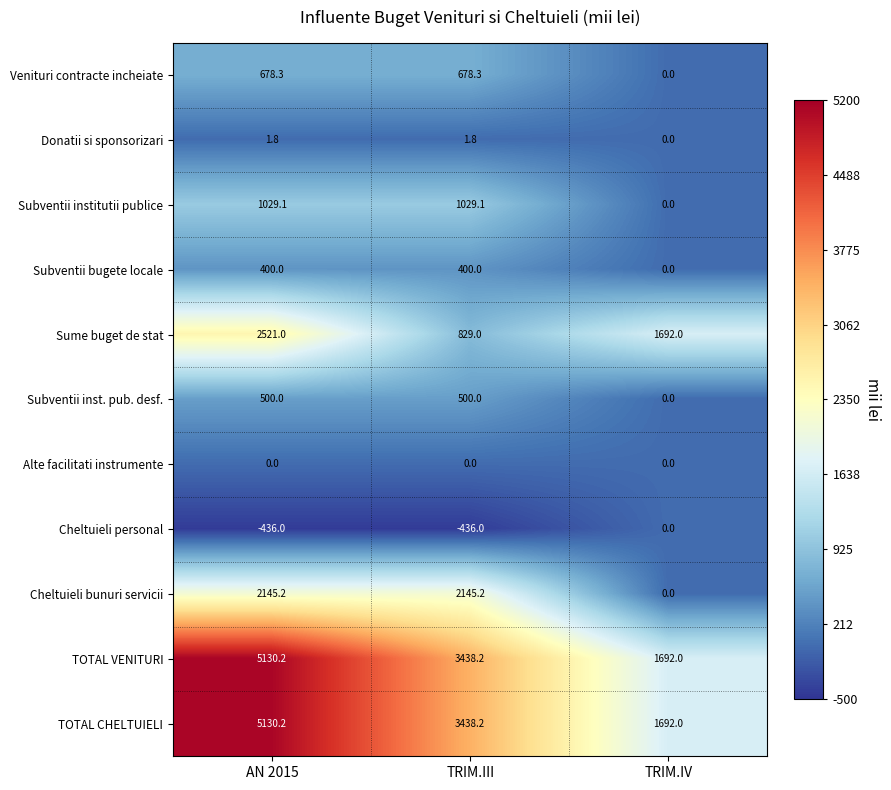

How many data points does each series have?

3